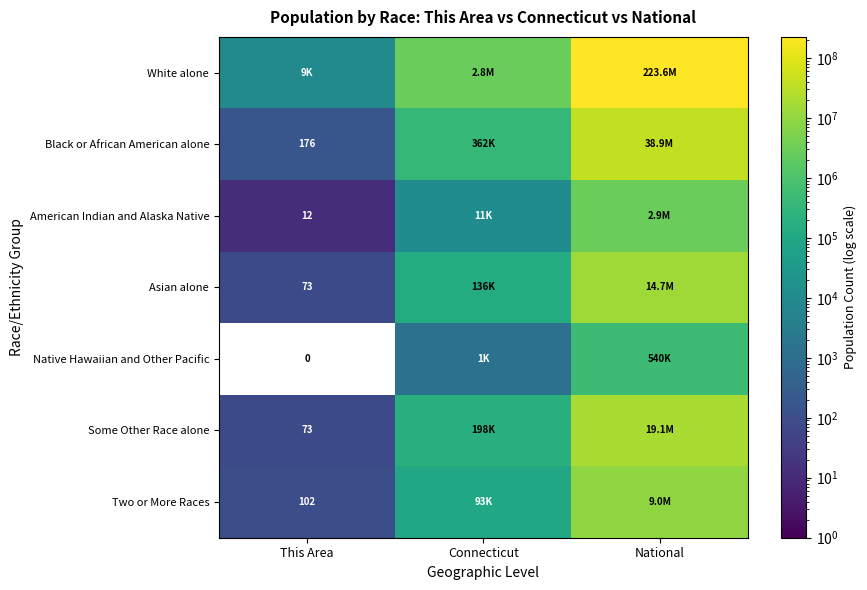

The Some Other Race alone series shows 18 at This Area. True or false?

False